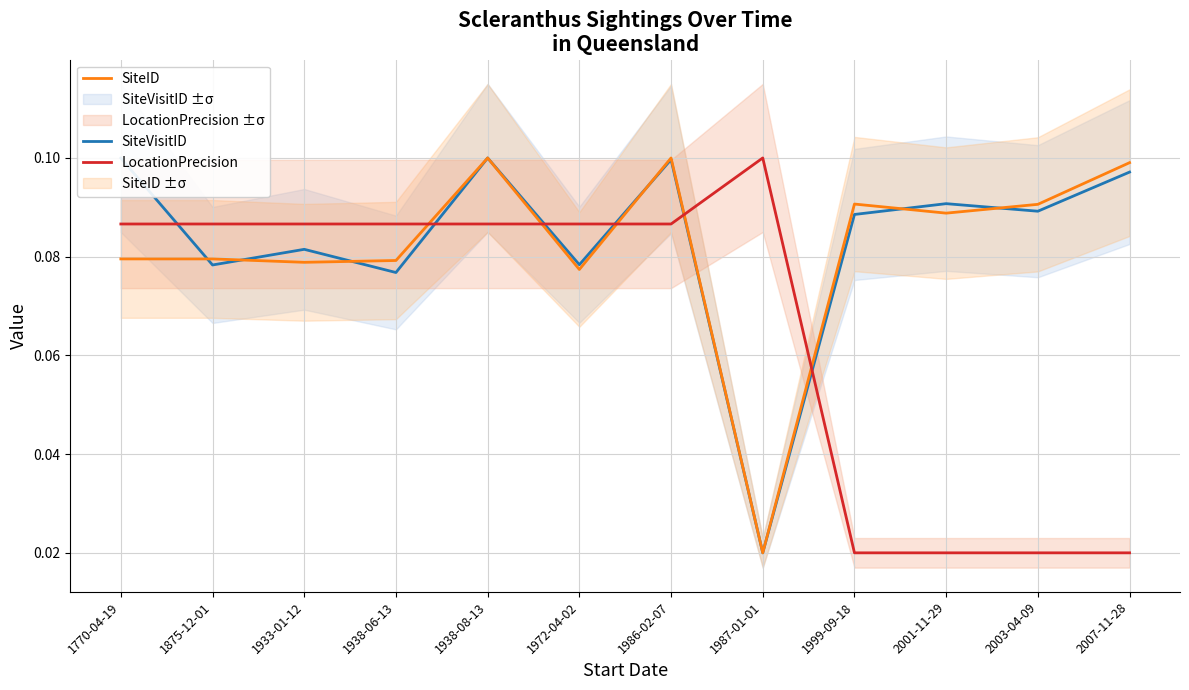

True or false: SiteID has a value of 0.1 at 2001-11-29.

True